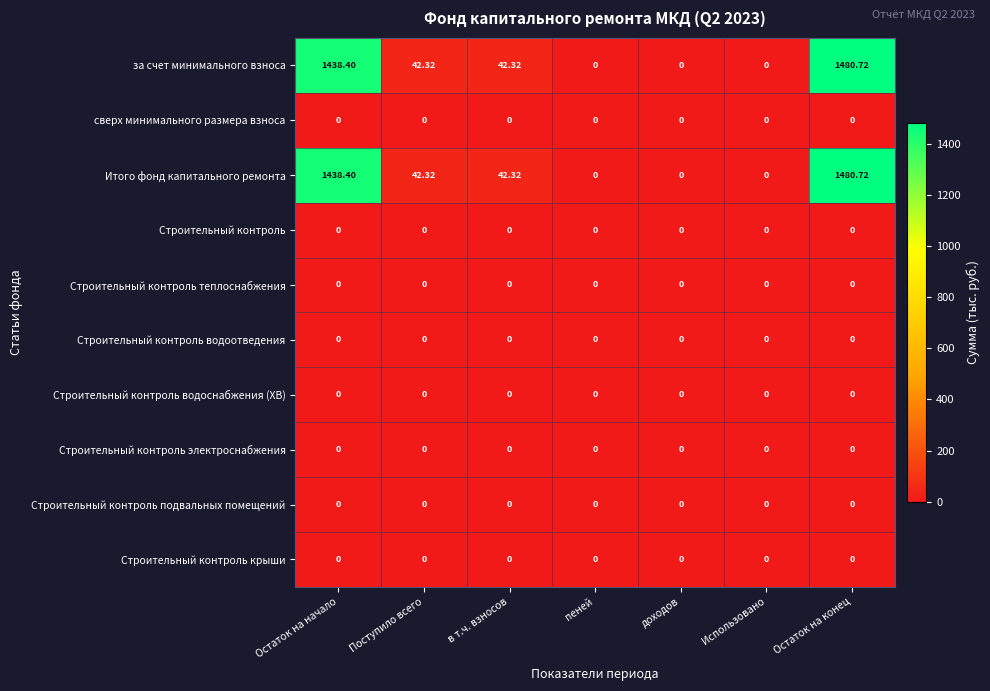

What is the difference between the highest and lowest values at Поступило всего?

42.3